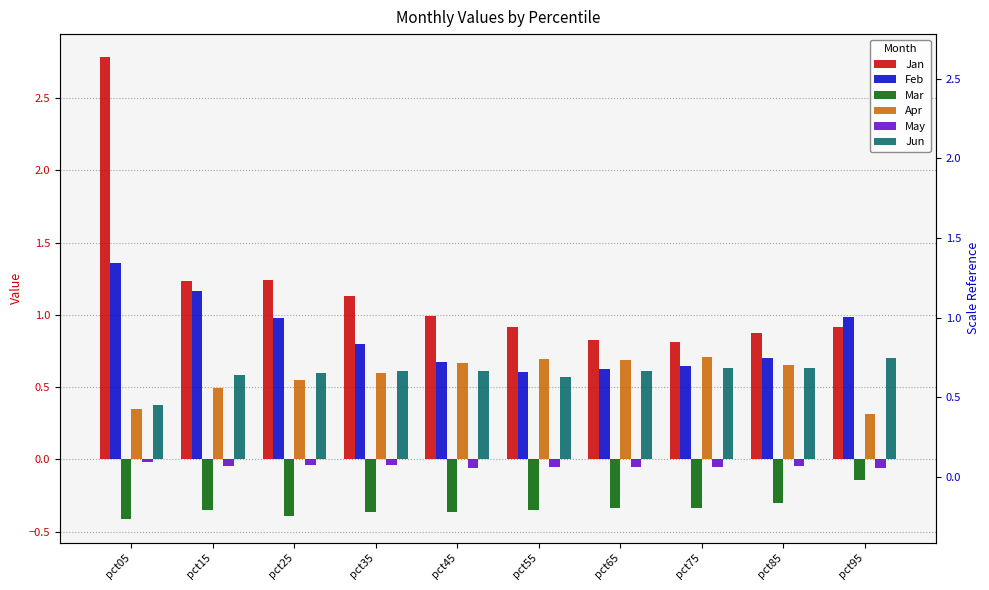

At pct25, list the series in order from smallest to largest.

Mar, May, Apr, Jun, Feb, Jan